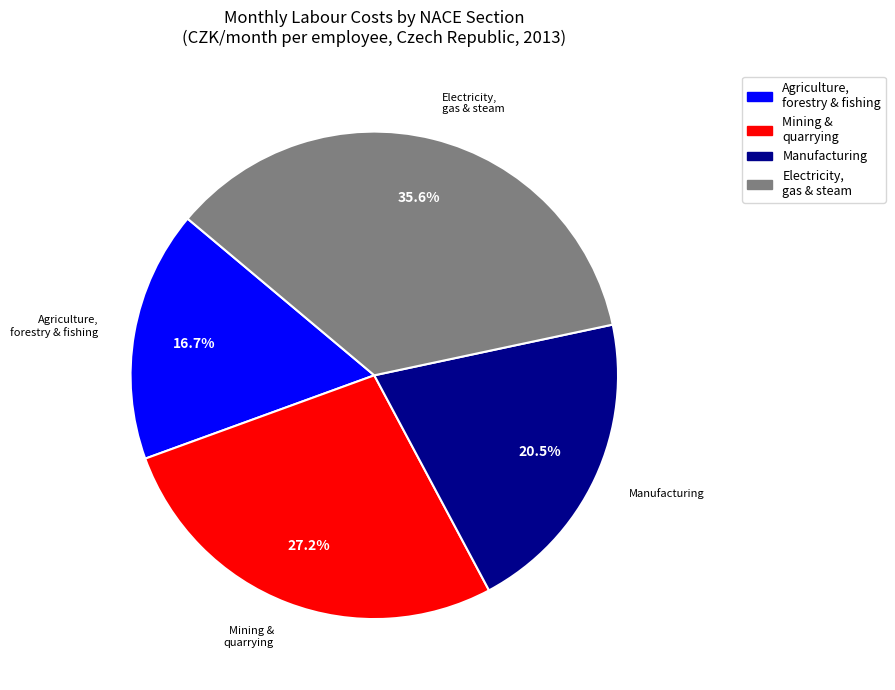

To the nearest percent, what is the difference between the Manufacturing and Electricity, gas, steam and air conditioning slice percentages?

15%